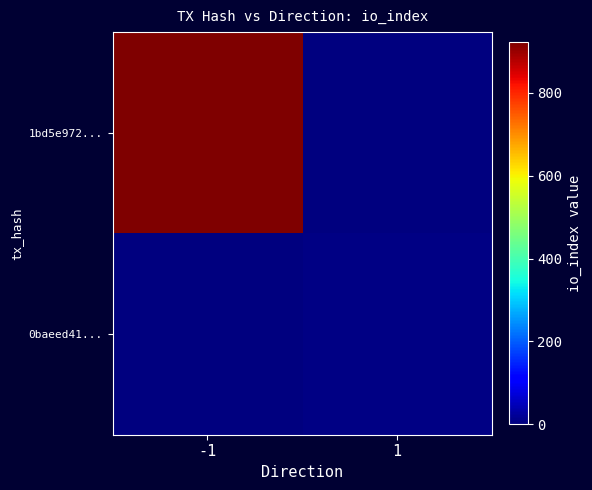

At which category is the sum across all series the highest?

-1